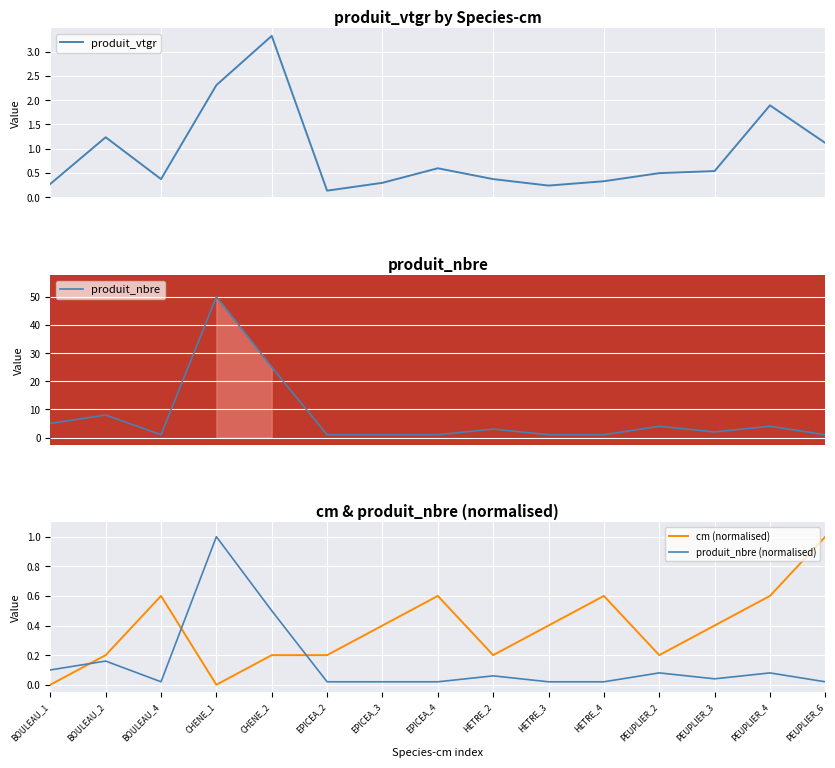

What is the label of the 10th point from the right?

EPICEA_2